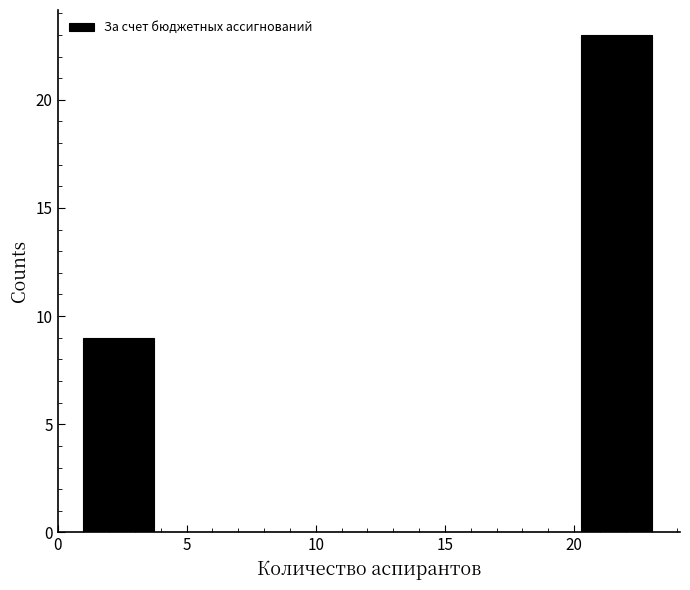

Reading left to right, list every bar in this chart as the range it spans on the x-axis followed by its height. Neither the bar edges nor the heights are printed on the chart, so give them approximately, as read against the axes.

1.00 to 3.75: 9
3.75 to 6.50: 0
6.50 to 9.25: 0
9.25 to 12.00: 0
12.00 to 14.75: 0
14.75 to 17.50: 0
17.50 to 20.25: 0
20.25 to 23.00: 23